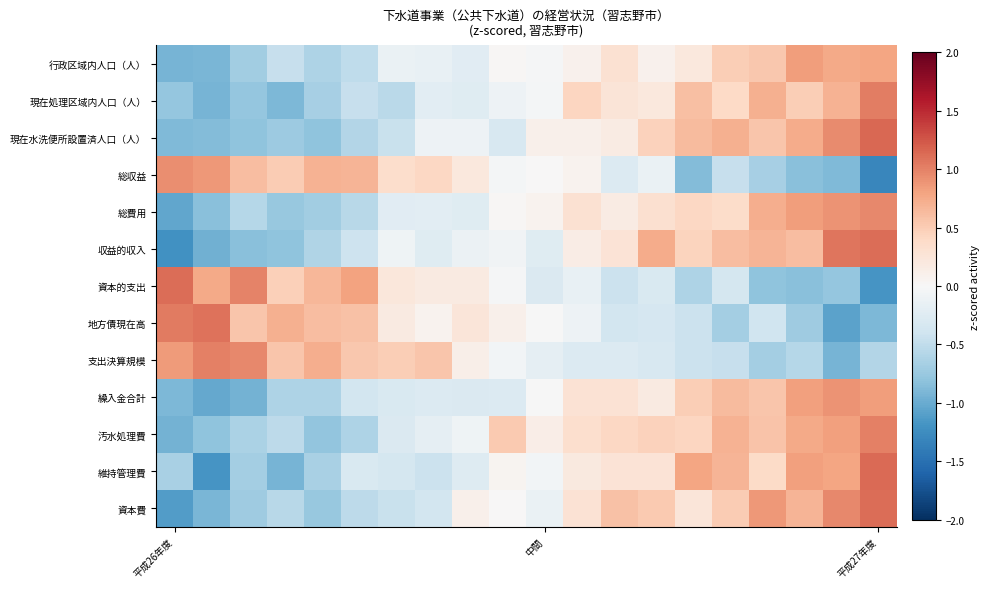

What is the minimum value shown in the chart?

-1.3